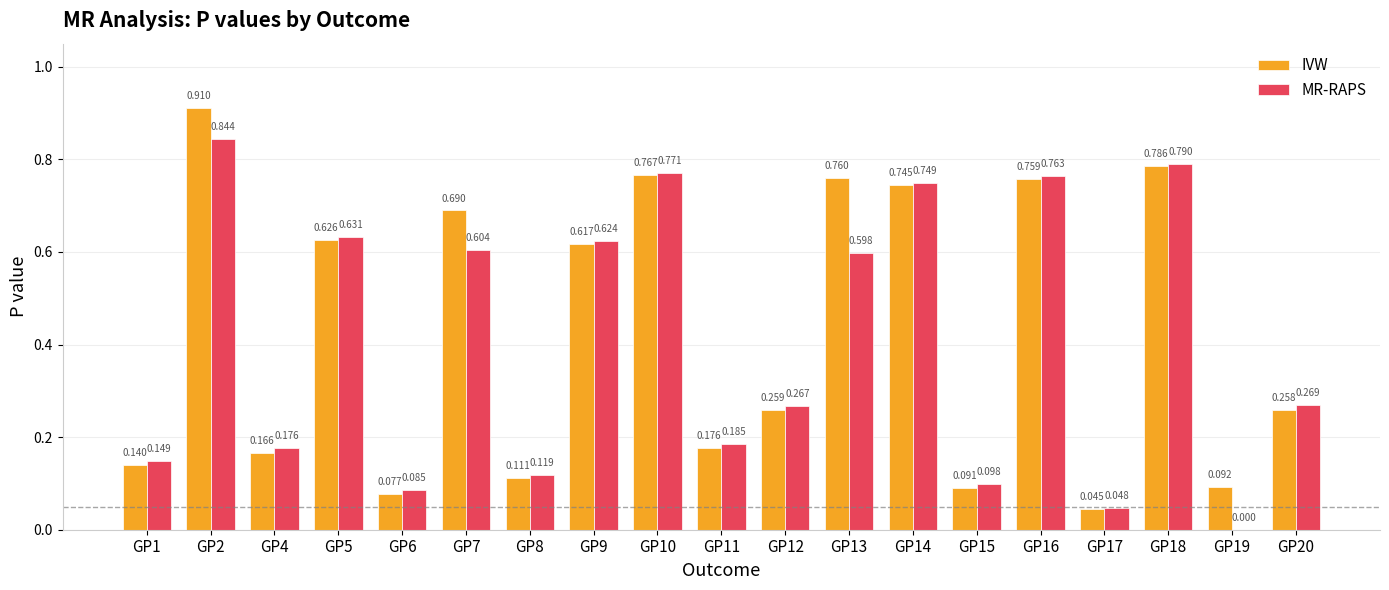

The MR-RAPS series shows 0.2 at GP7. True or false?

False